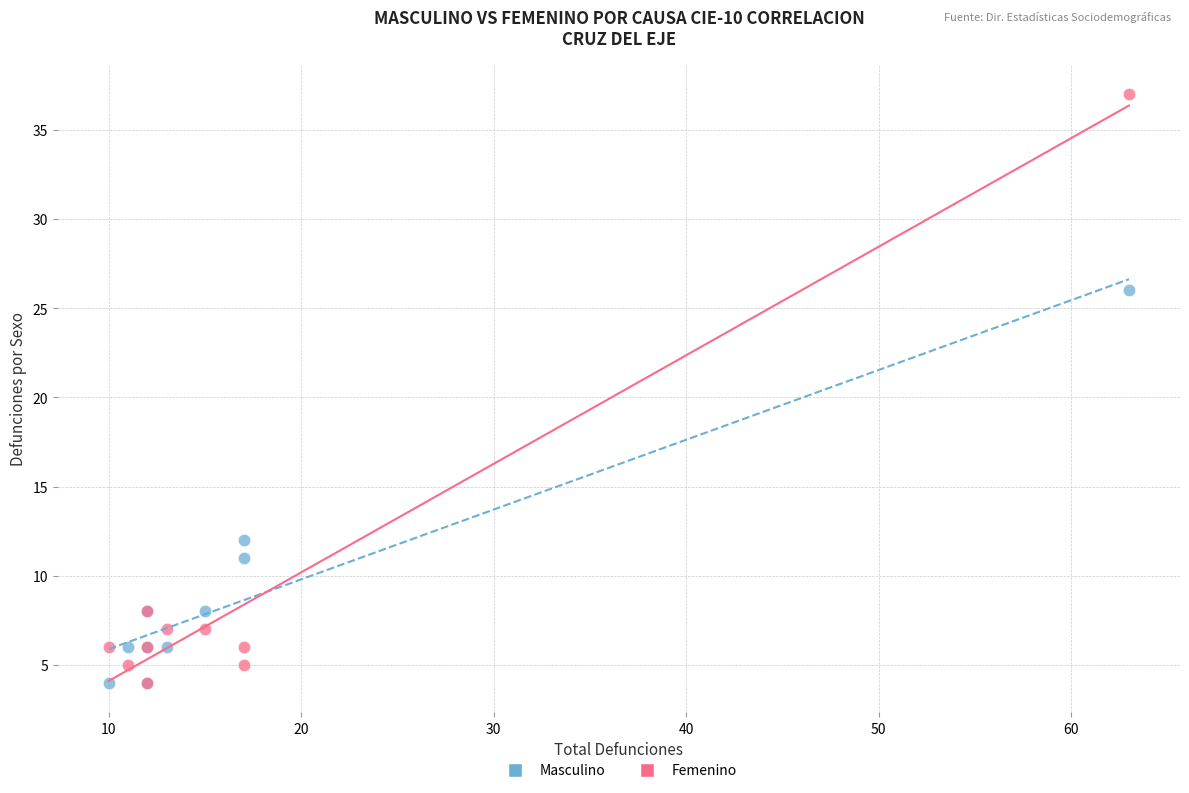

In the Femenino series, what Y value is closest to 20?

8